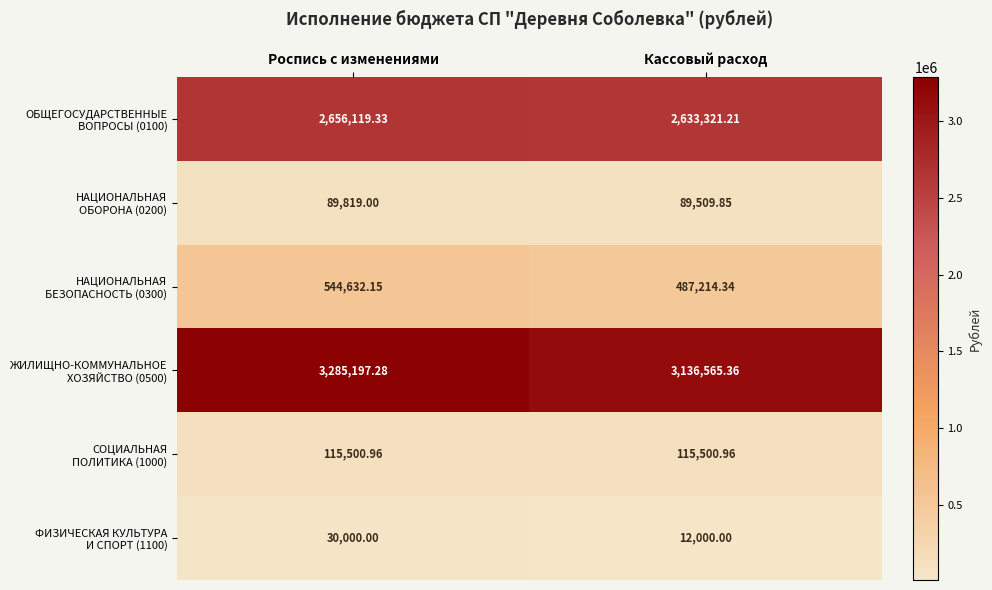

At how many categories does at least one series exceed 626711?

2